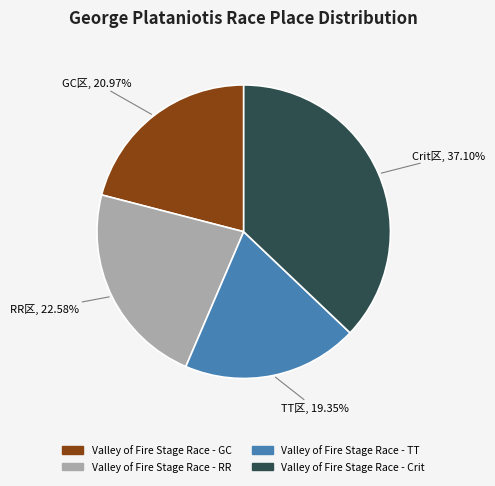

Does Valley of Fire Stage Race - GC represent more than half of the total?

No